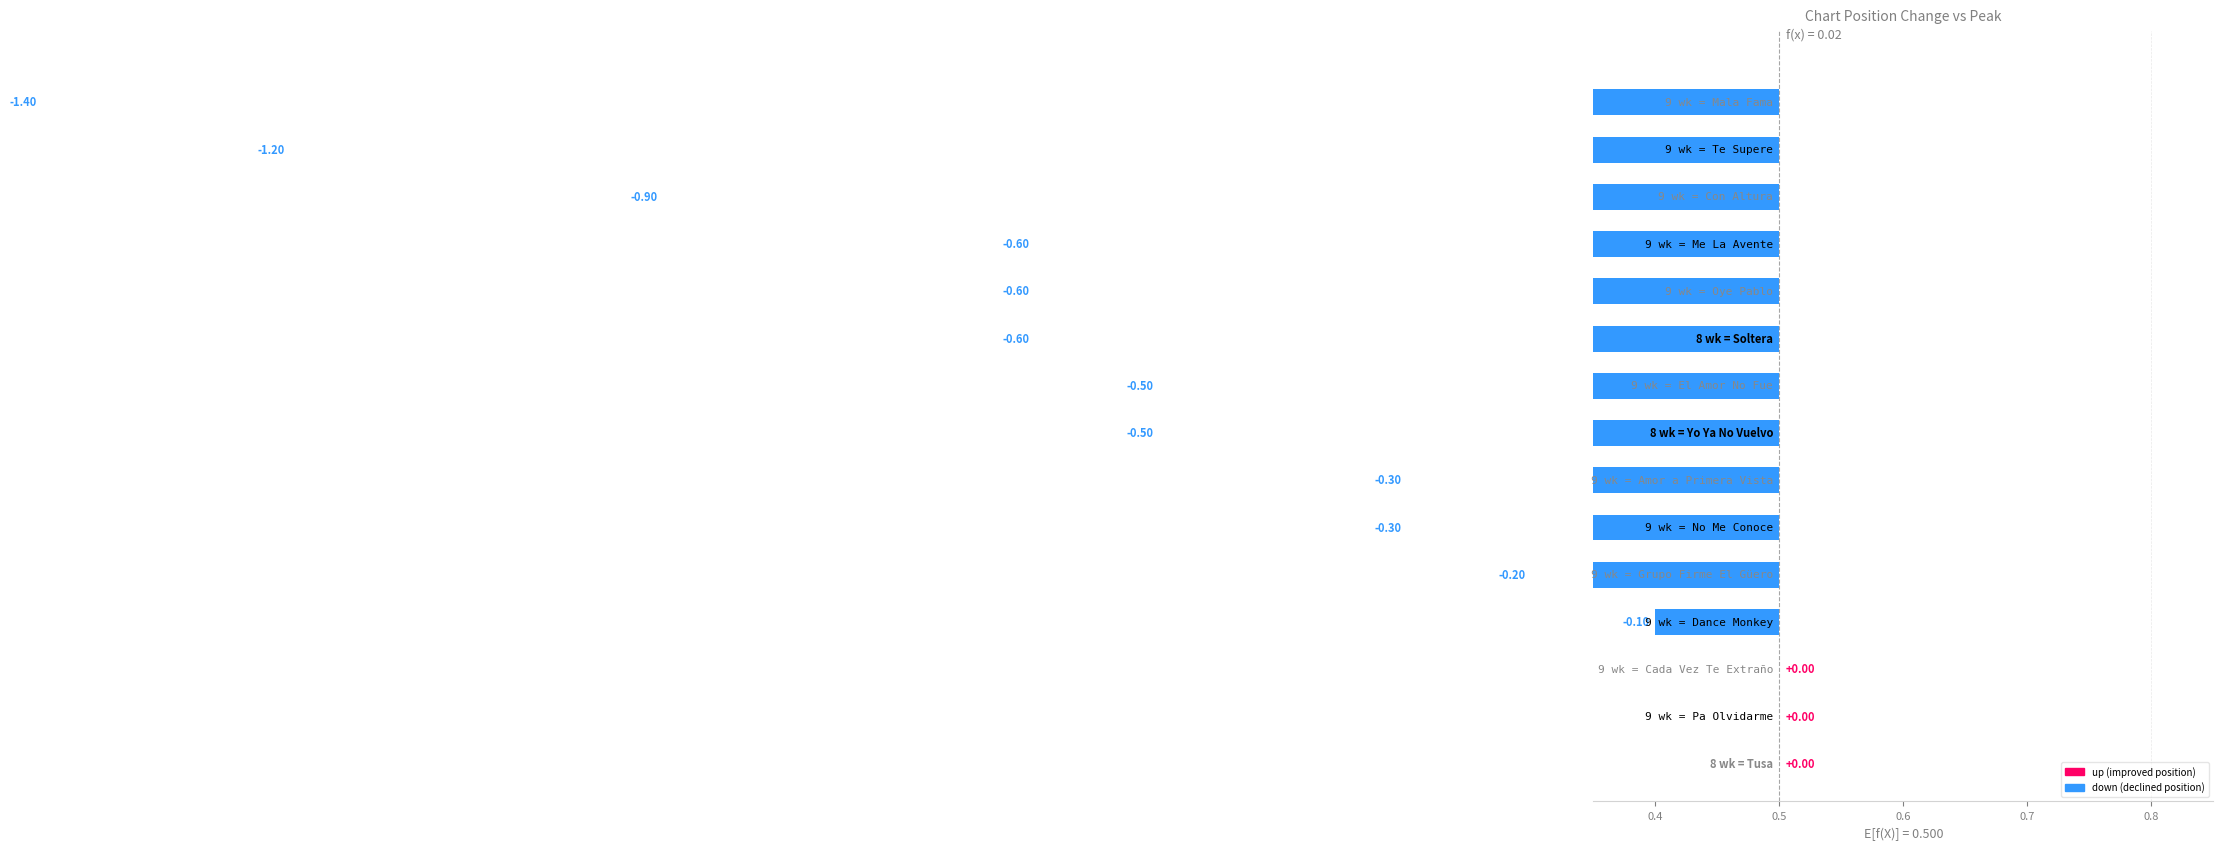

How many values are below 0?

12